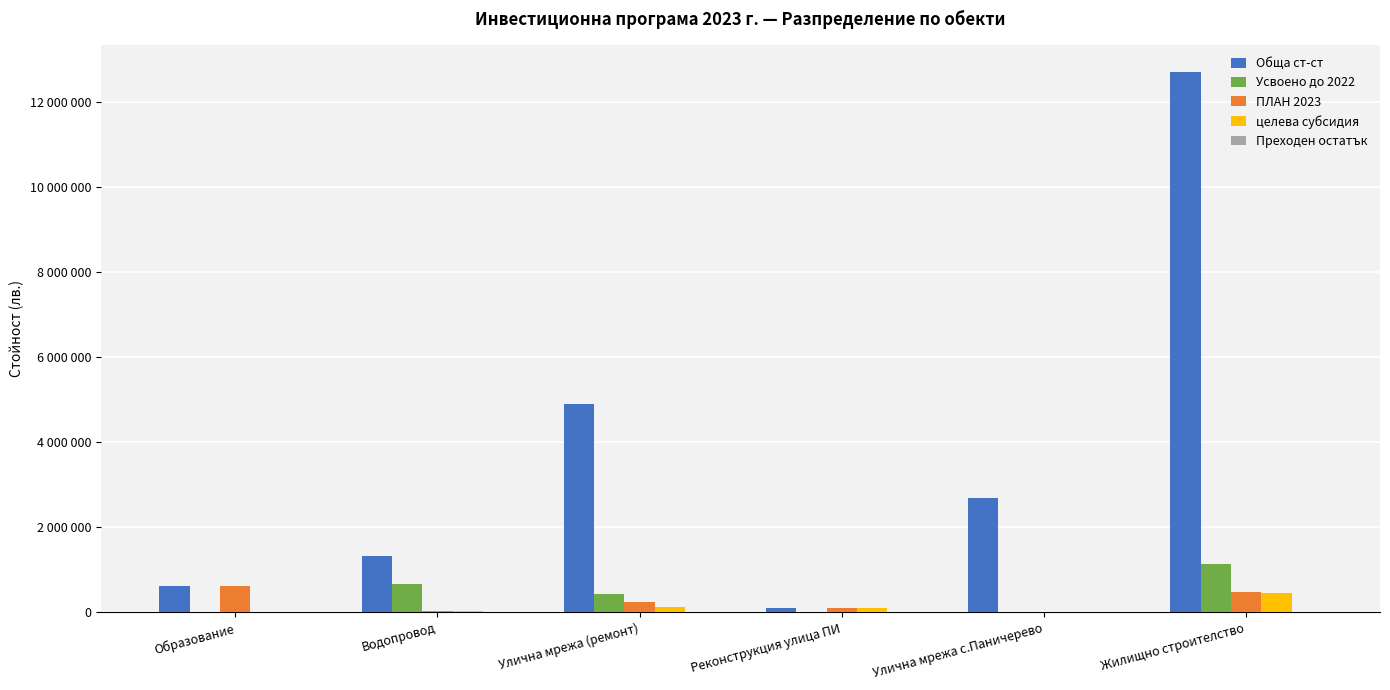

What position from the right is Улична мрежа с.Паничерево?

2